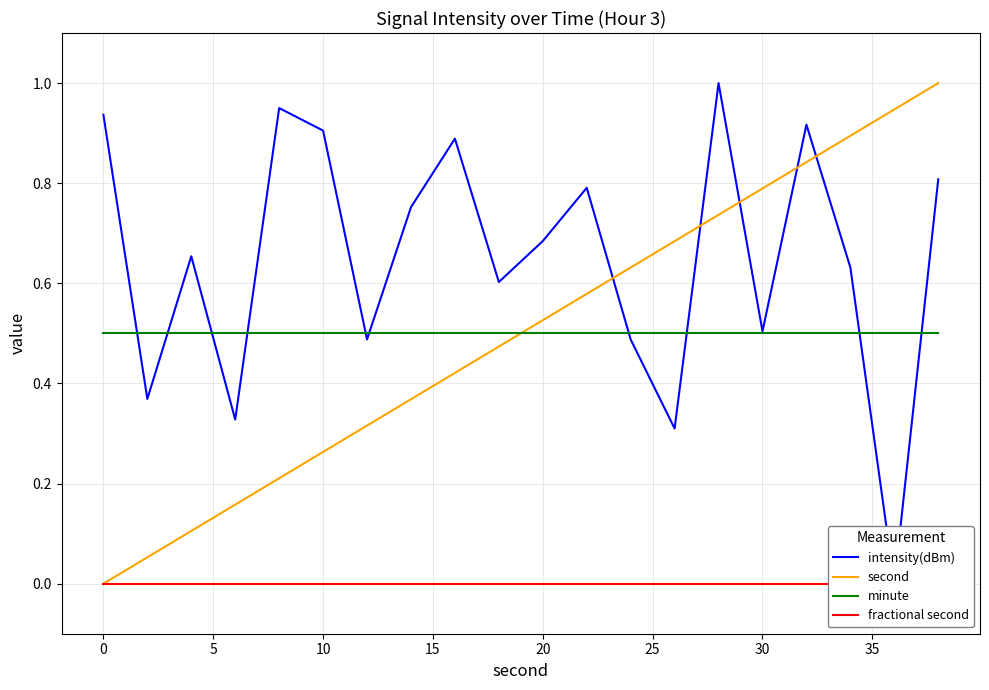

True or false: minute has a value of 0.8 at 10.

False